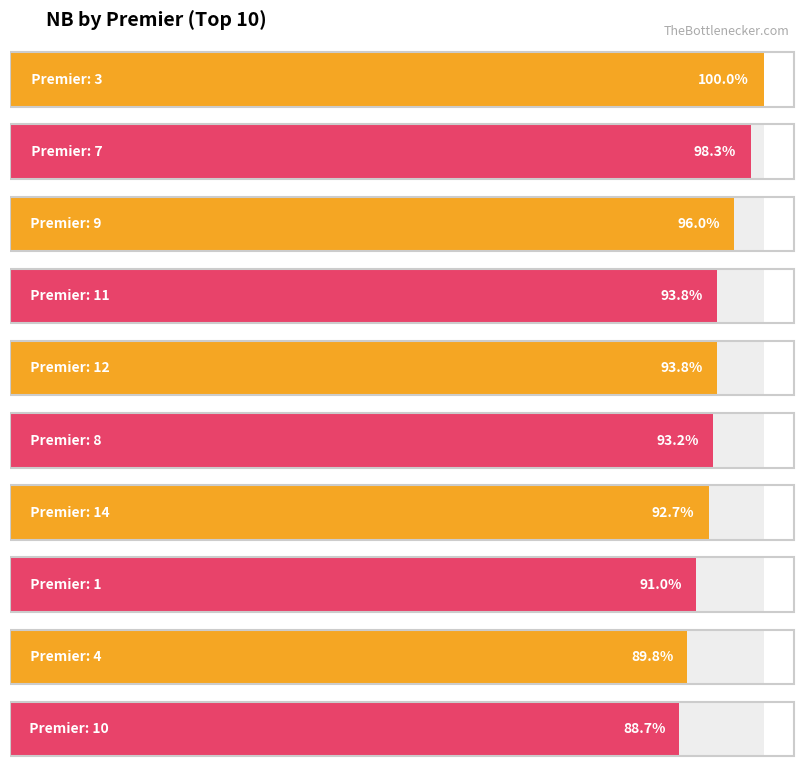

Is it true that the value at 1 is 99?

False